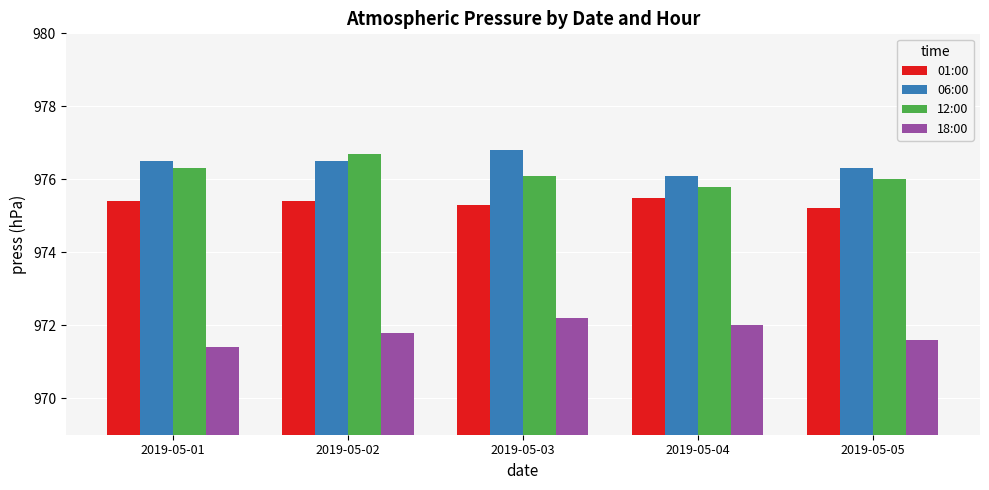

What is the minimum value shown in the chart?

971.4